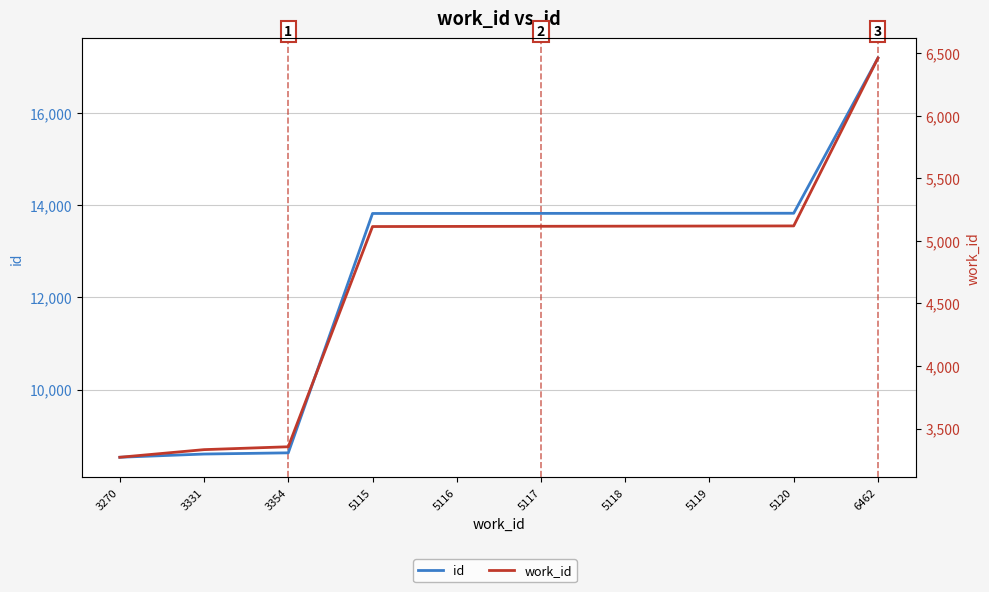

List the series in order of their overall mean, lowest first.

work_id, id